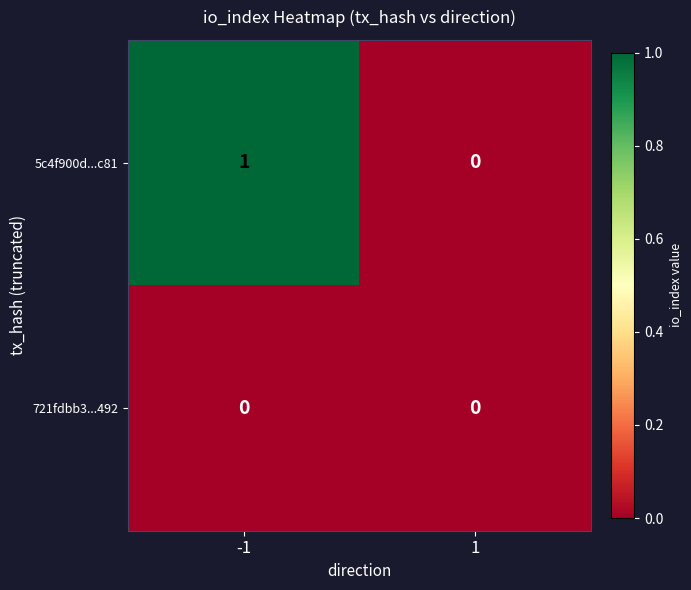

Which series has the largest total across all categories?

5c4f900d...c81